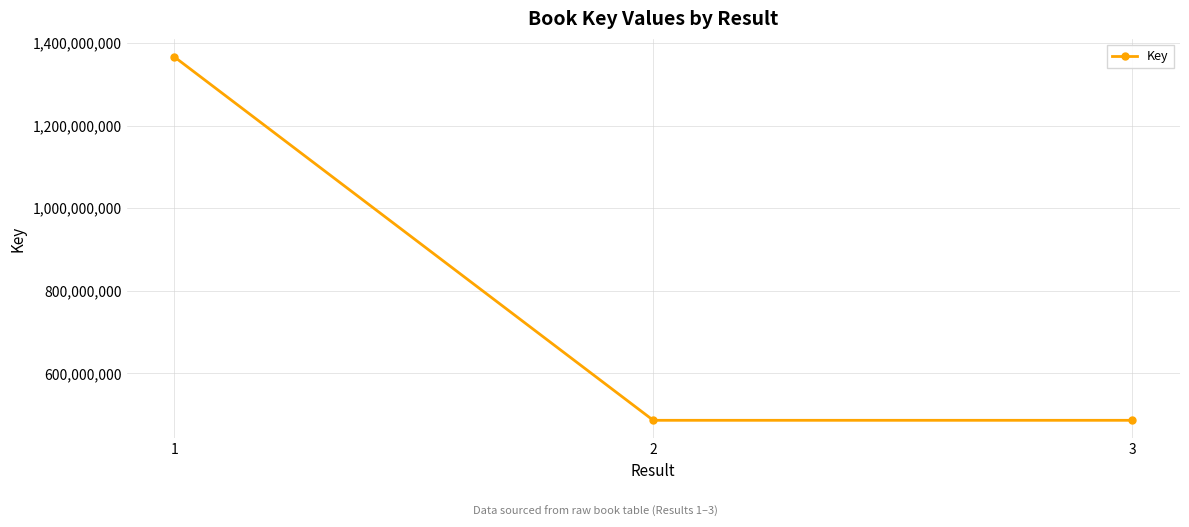

What is the greatest value displayed?

1365987392